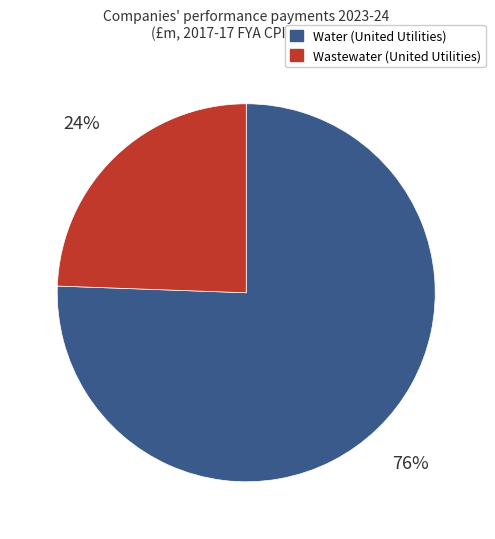

Count the number of slices in the pie.

2